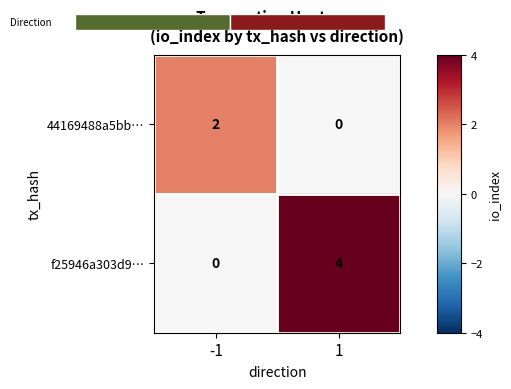

True or false: f25946a303d9… has a value of 0 at -1.

True